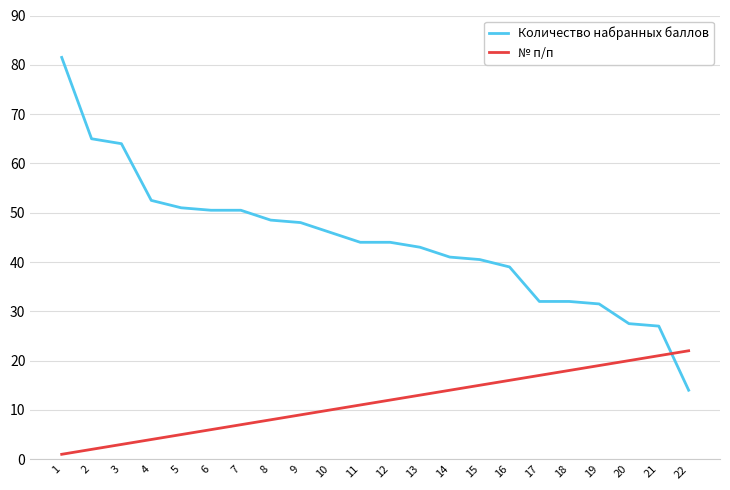

What is the highest value of the Количество набранных баллов series?

81.5